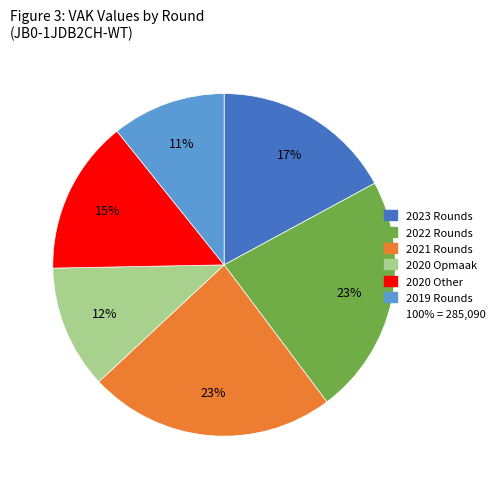

Count the number of slices in the pie.

6